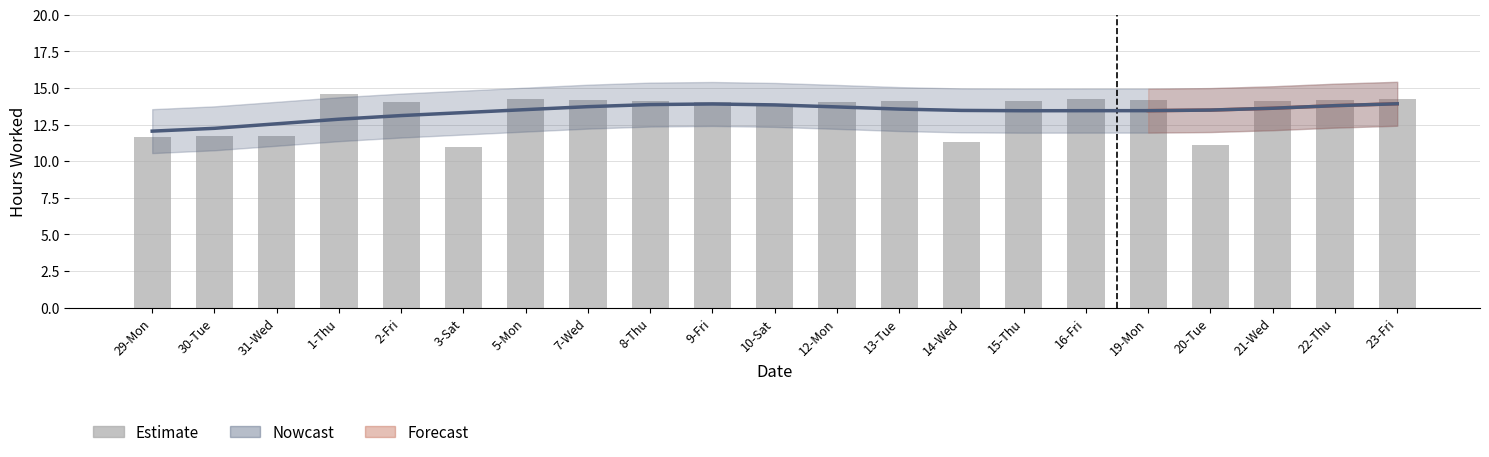

What is the value of the Estimate bar at the 20th from the left?

13.8